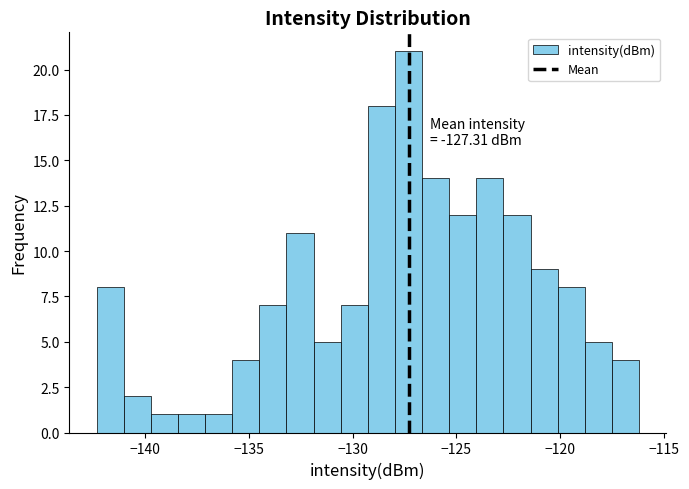

Around what value on the x-axis is the tallest bar? Give the approximate position of its centre, as read against the axis.

-127.5